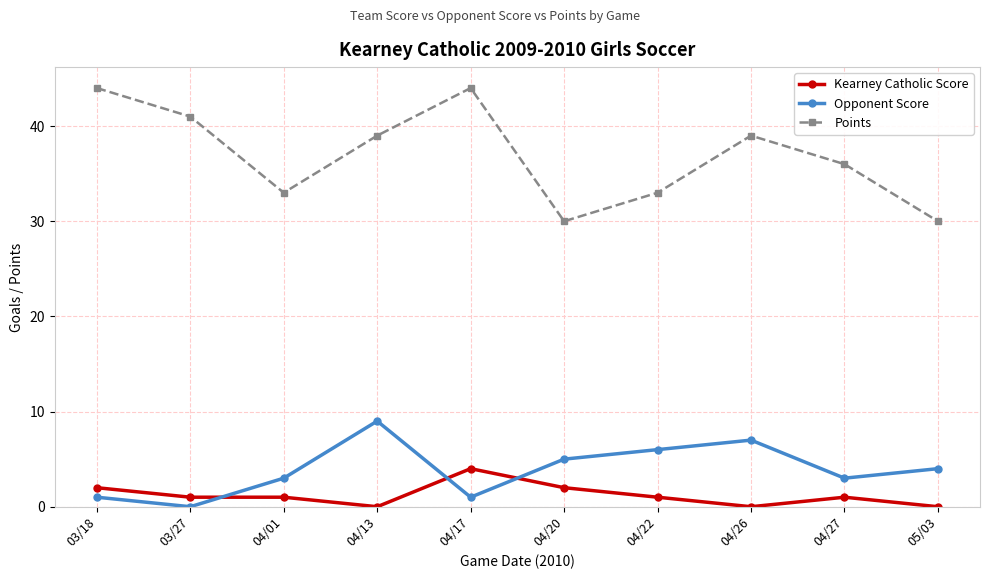

What is the label of the 3rd point from the left?

04/01